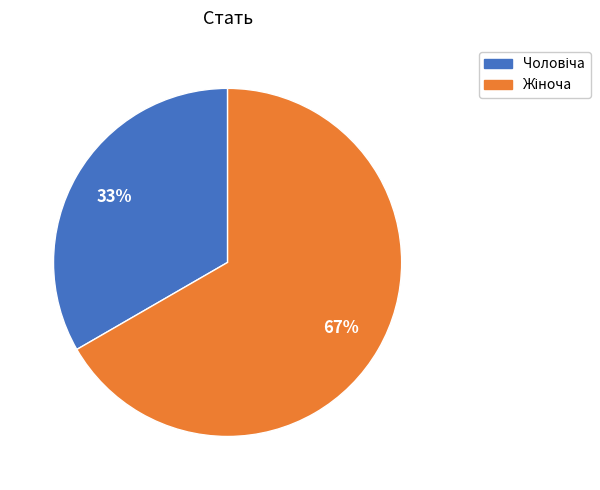

Is there a majority slice in this chart?

Yes